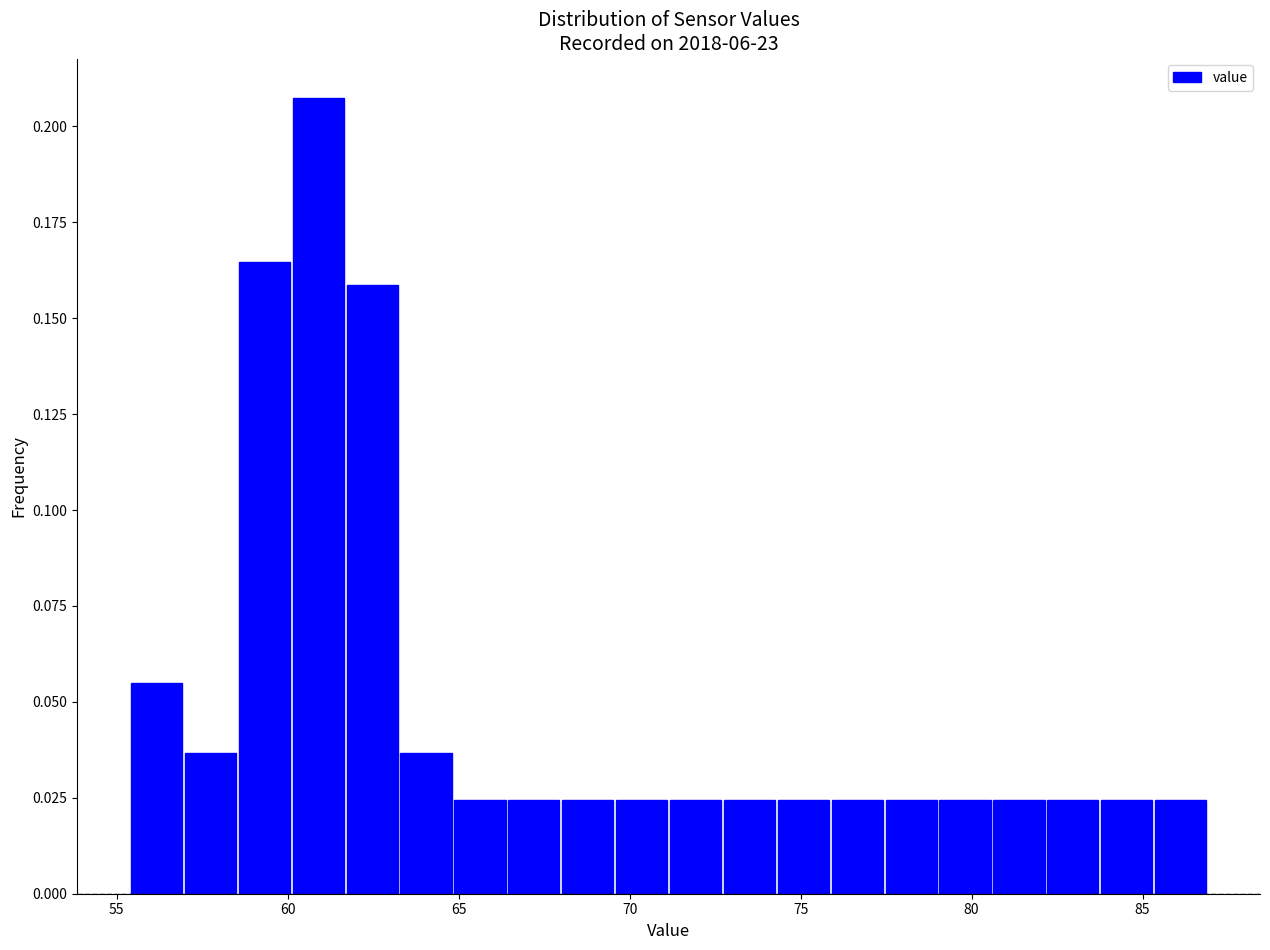

Read against the x-axis, roughly where is the centre of the tallest bar?

61.0